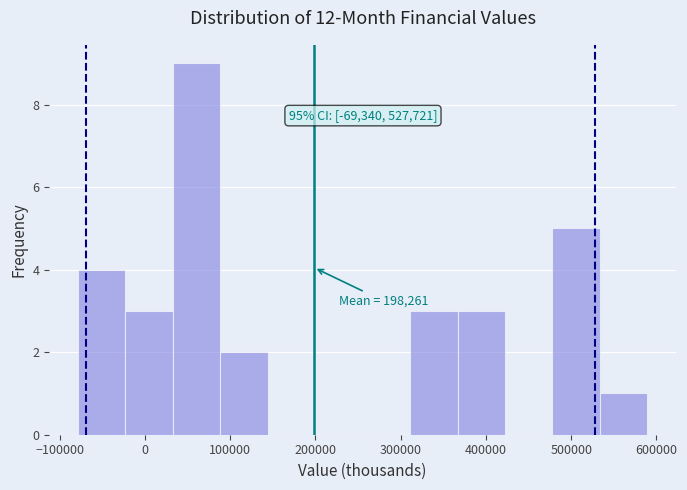

Over which range of the x-axis is the bar tallest?

30000 to 90000